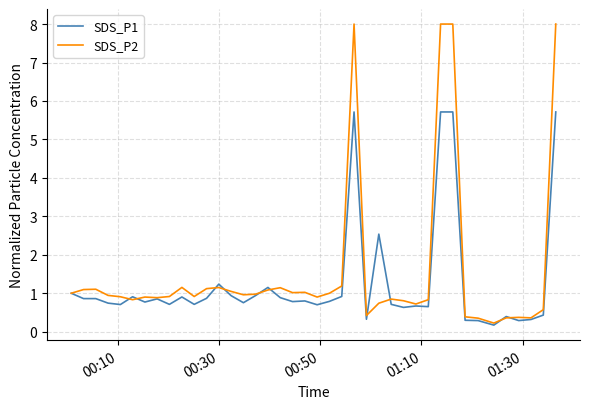

Which series has the widest spread of values?

SDS_P2